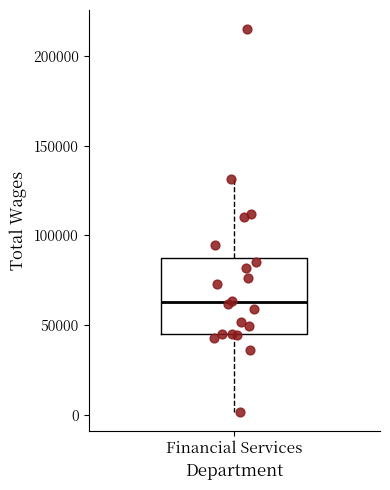

Where does the lower whisker of the box for Financial Services end on the y-axis? The values are not printed on the chart, so give them approximately, as read against the axis.

0